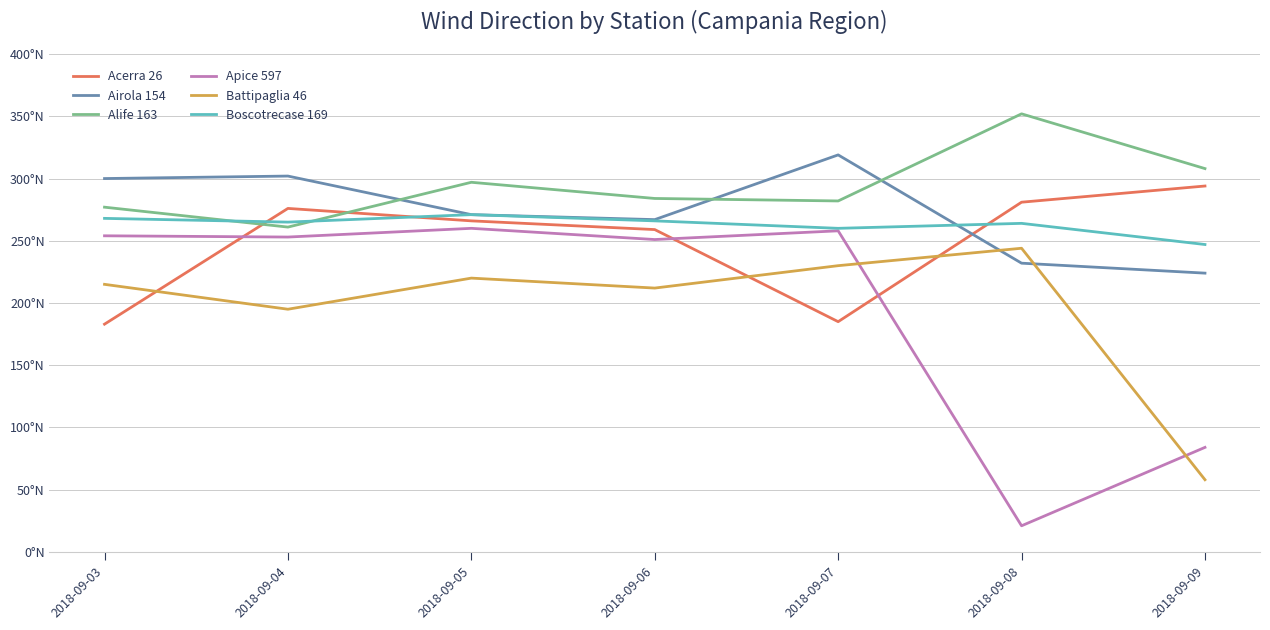

Which has a higher value, 2018-09-05 or 2018-09-09?

2018-09-09